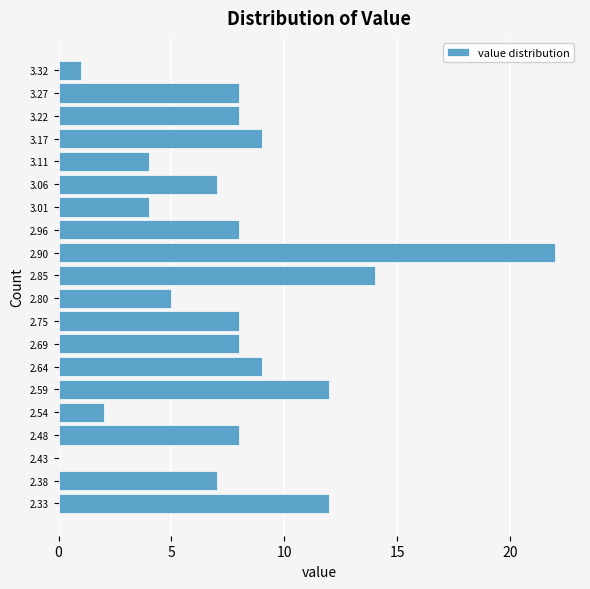

Reading bottom to top, list every bar in this chart as the range it spans on the y-axis followed by its length. Neither the bar edges nor the lengths are printed on the chart, so give them approximately, as read against the axes.

2.30 to 2.35: 12
2.35 to 2.41: 7
2.41 to 2.46: 0
2.46 to 2.51: 8
2.51 to 2.56: 2
2.56 to 2.62: 12
2.62 to 2.67: 9
2.67 to 2.72: 8
2.72 to 2.77: 8
2.77 to 2.83: 5
2.83 to 2.88: 14
2.88 to 2.93: 22
2.93 to 2.98: 8
2.98 to 3.04: 4
3.04 to 3.09: 7
3.09 to 3.14: 4
3.14 to 3.19: 9
3.19 to 3.25: 8
3.25 to 3.30: 8
3.30 to 3.35: 1